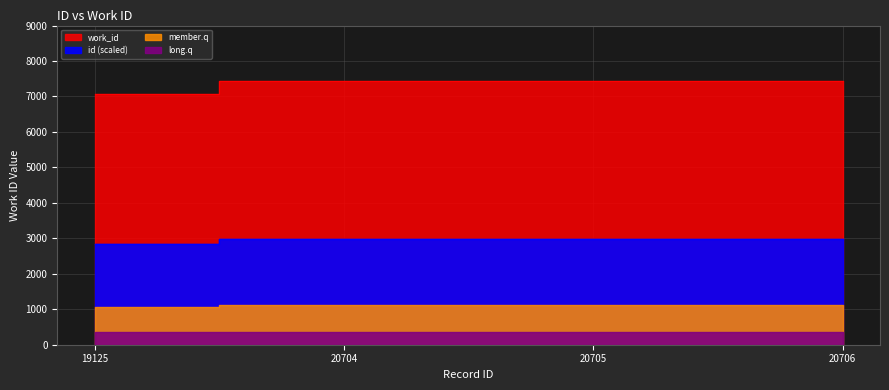

The value of work_id at 19125 is 10792.5. True or false?

False